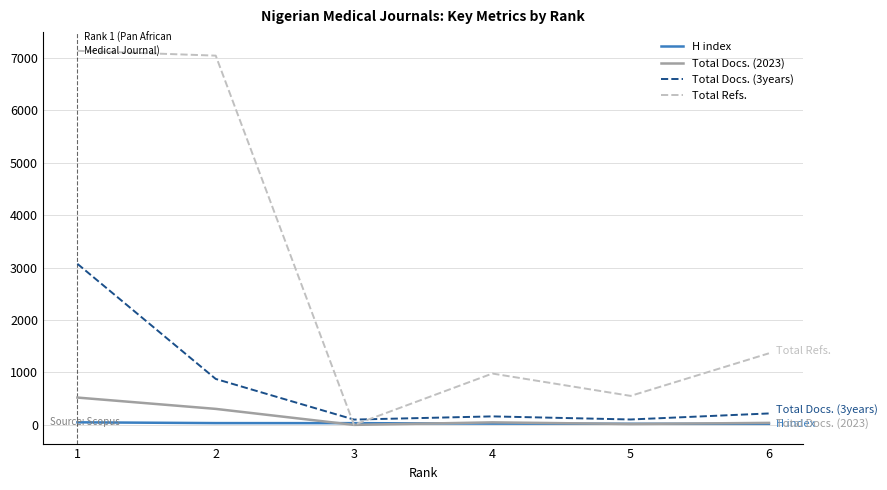

Where is Total Docs. (3years) nearest to the value 1586?

2